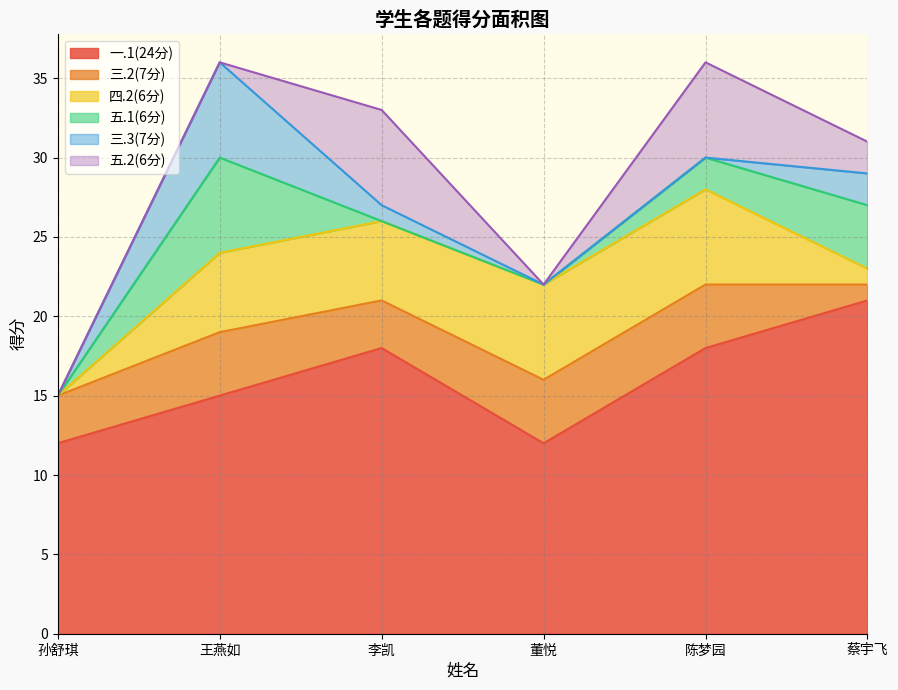

What is the label of the 3rd point from the left?

李凯